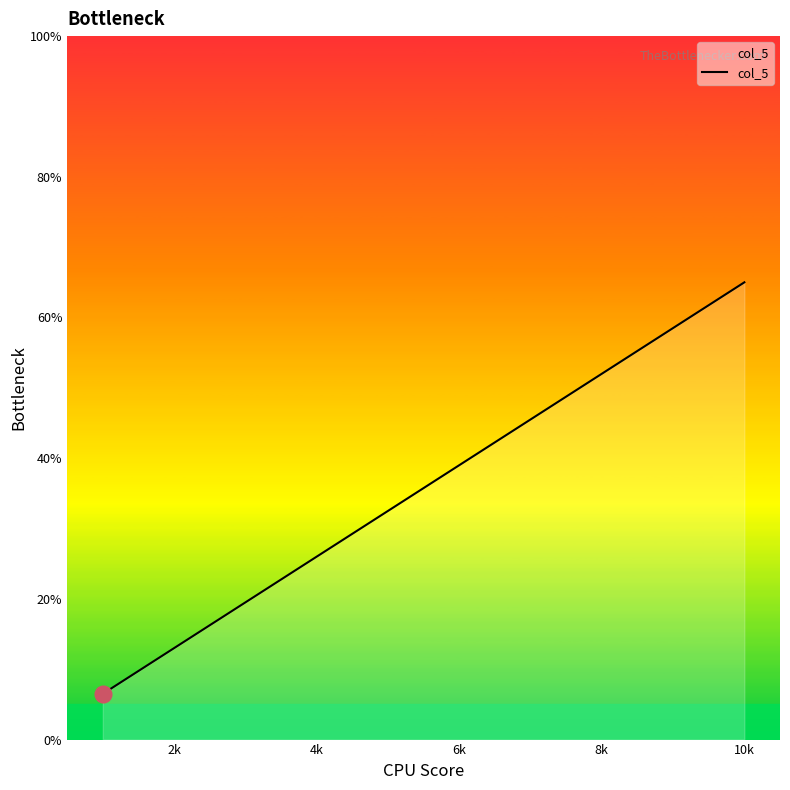

What is the smallest value displayed?

6.5